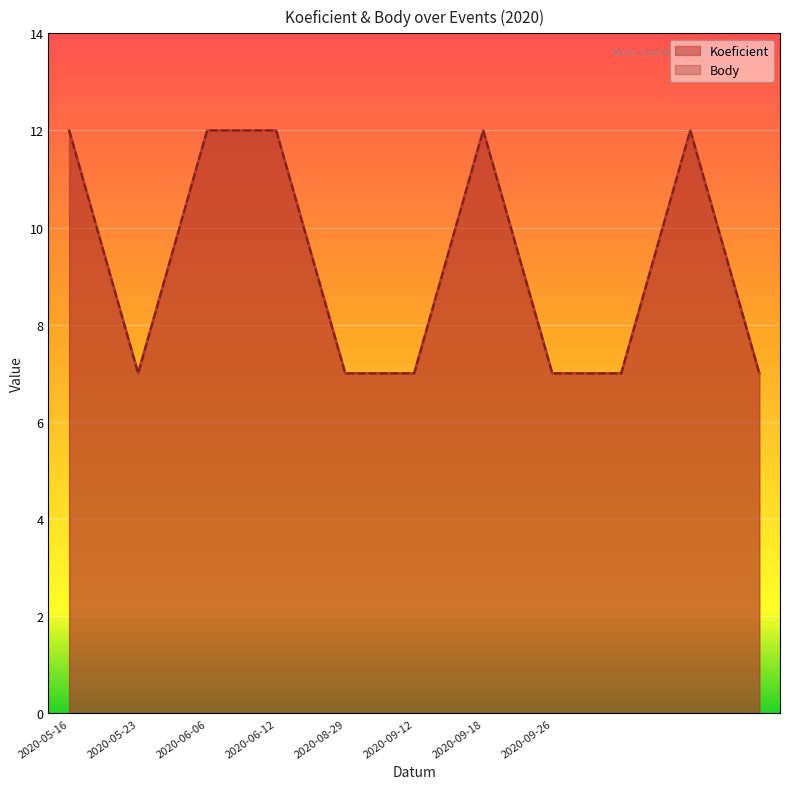

What is the label of the 8th point from the left?

2020-09-26